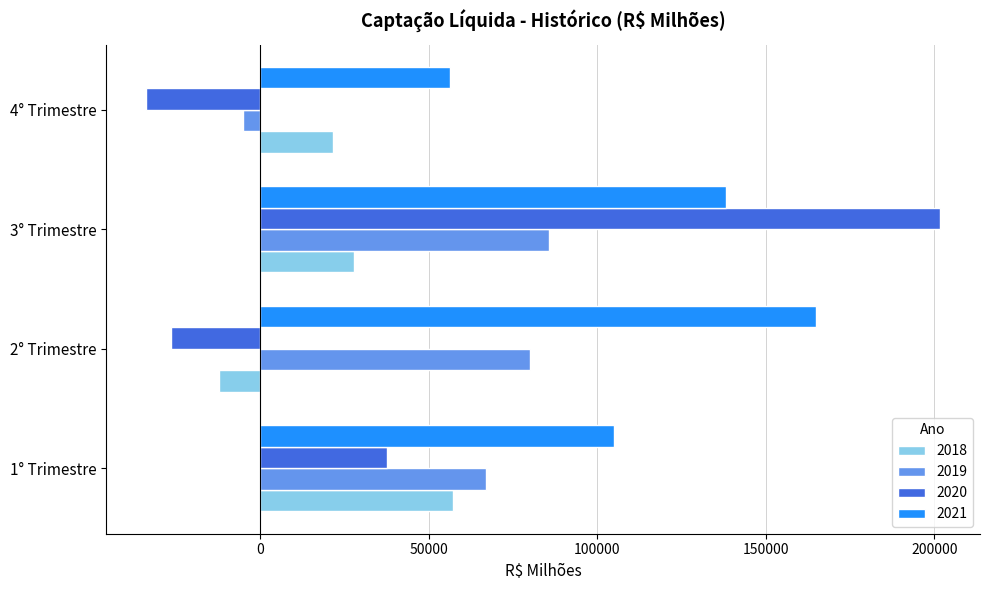

What is the lowest value of the 2019 series?

-5177.9